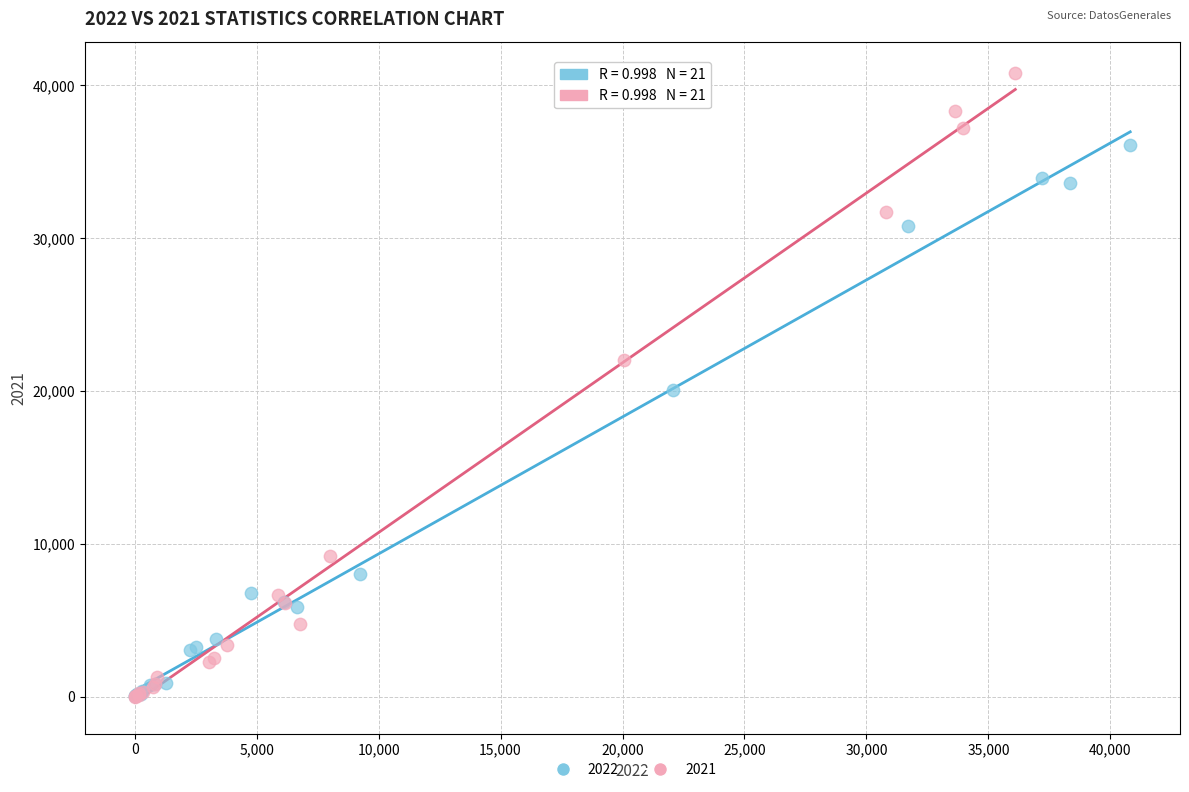

Which series contains the highest Y value?

2021